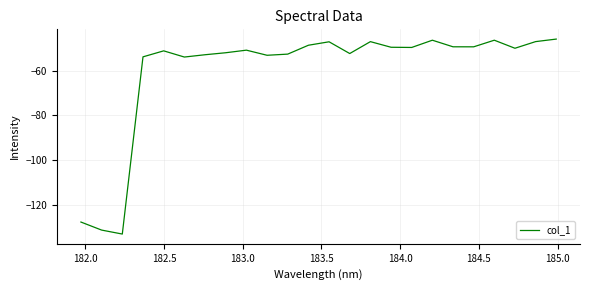

What is the smallest value displayed?

-133.0